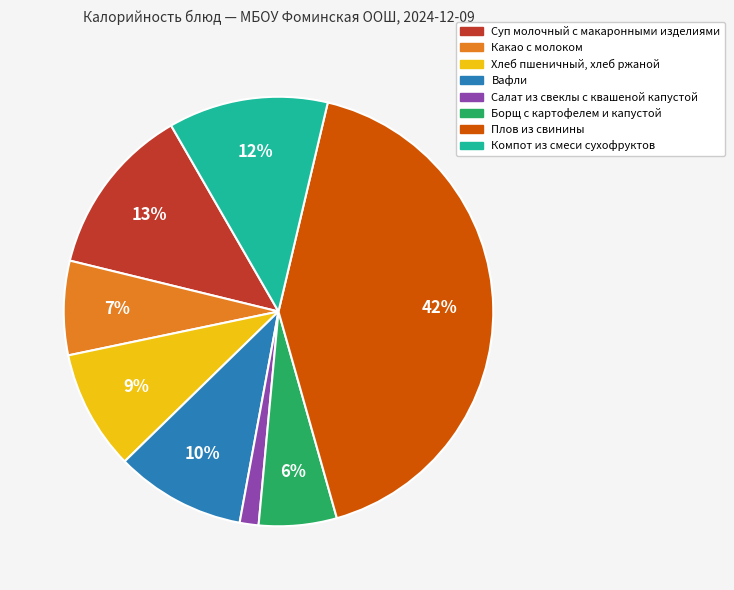

What is the ratio of the value at Суп молочный с макаронными изделиями to the value at Компот из смеси сухофруктов?

1.1